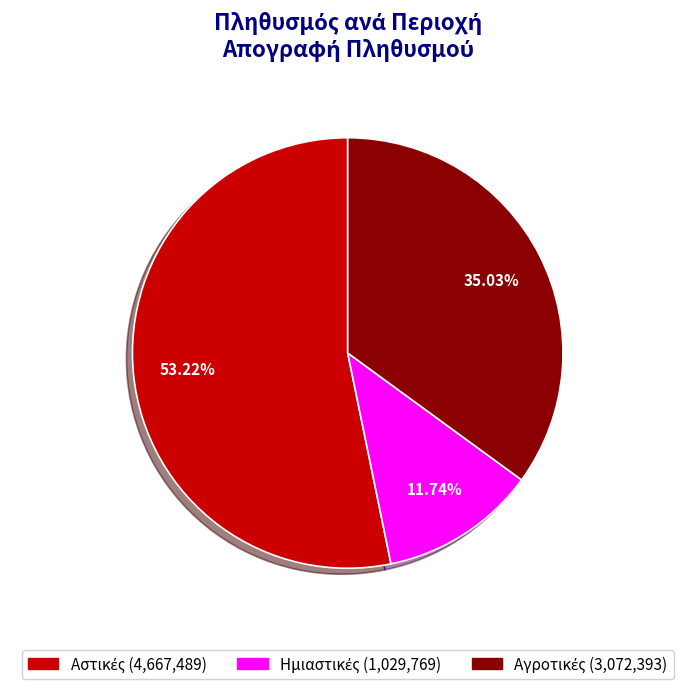

To the nearest percent, what is the difference between the largest and smallest slice percentages?

41%